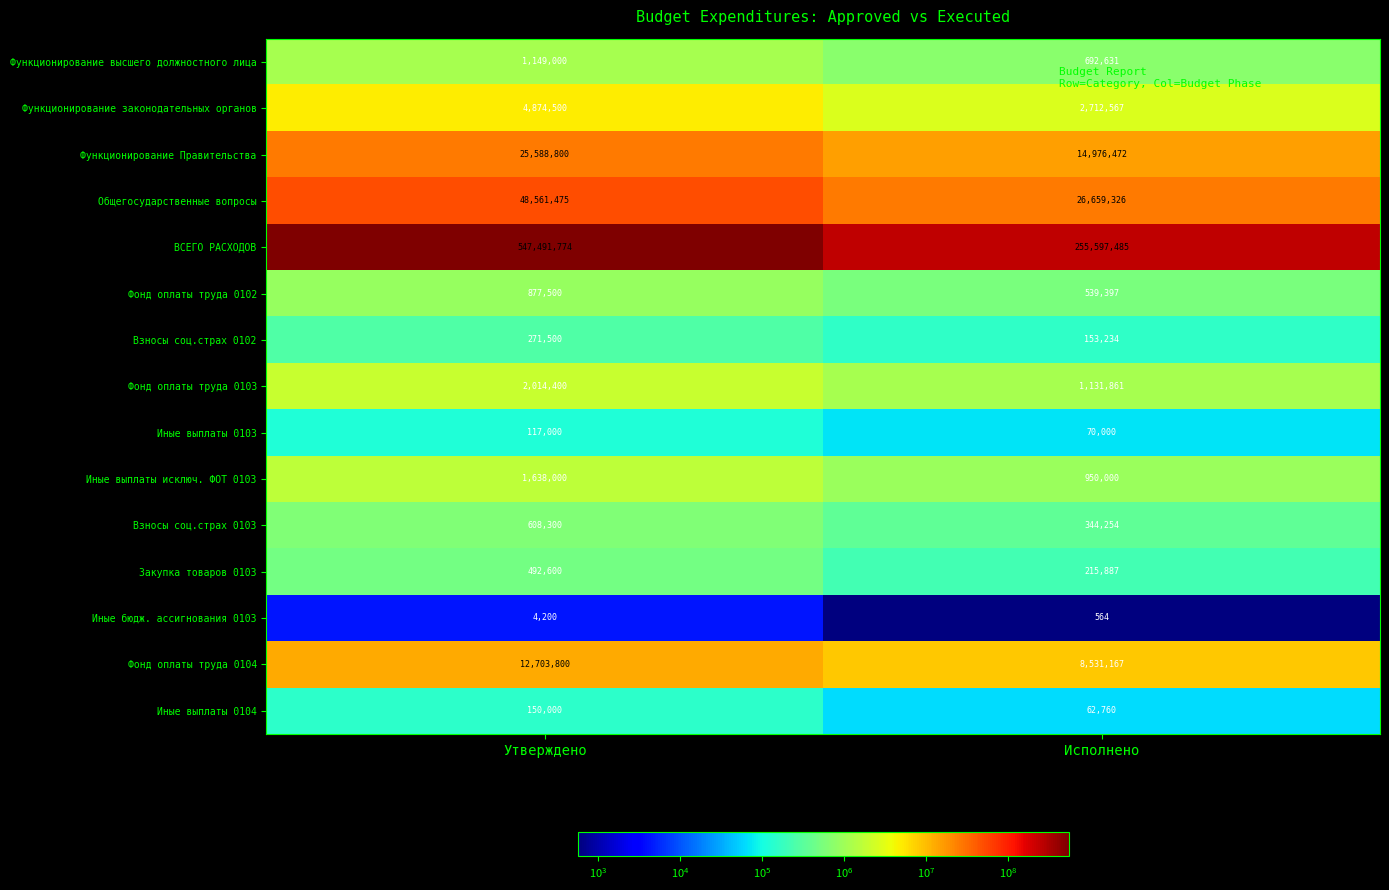

Rank the series by their maximum value, from highest to lowest.

ВСЕГО РАСХОДОВ, Общегосударственные вопросы, Функционирование Правительства, Фонд оплаты труда 0104, Функционирование законодательных органов, Фонд оплаты труда 0103, Иные выплаты исключ. ФОТ 0103, Функционирование высшего должностного лица, Фонд оплаты труда 0102, Взносы соц.страх 0103, Закупка товаров 0103, Взносы соц.страх 0102, Иные выплаты 0104, Иные выплаты 0103, Иные бюдж. ассигнования 0103